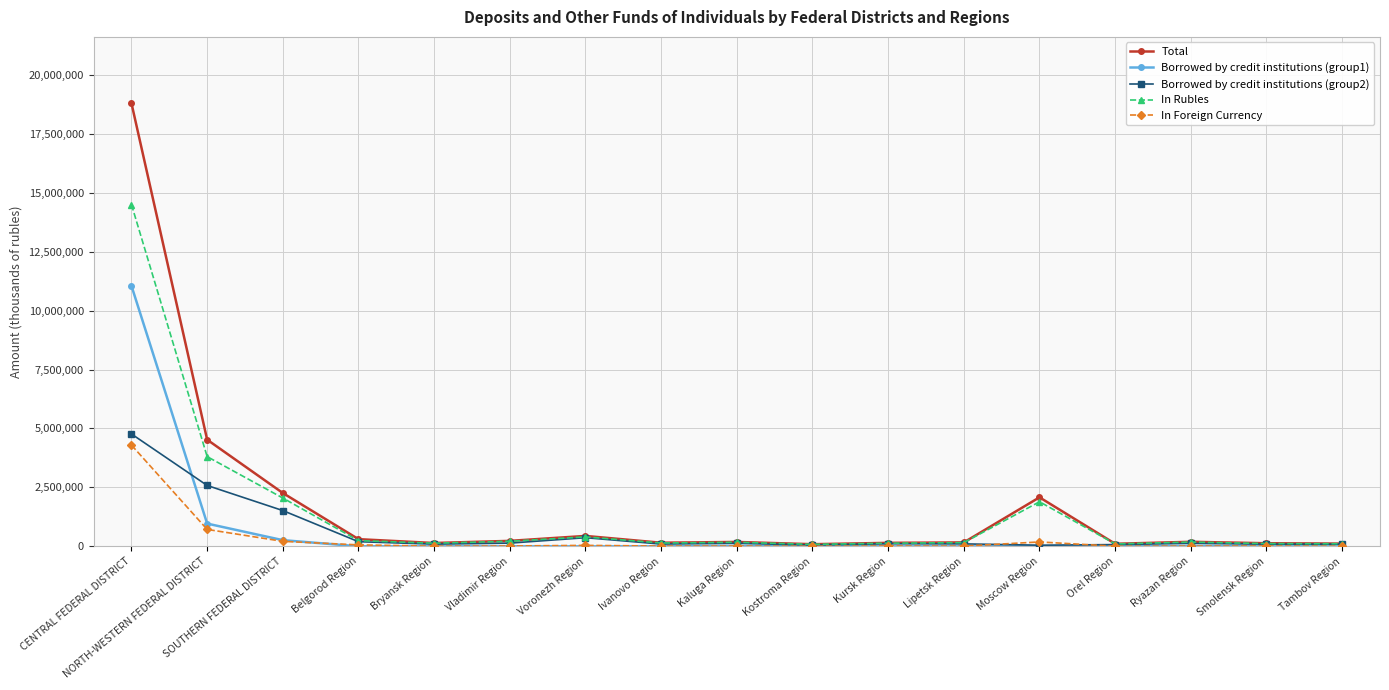

What are all the series names shown in the legend?

Total, Borrowed by credit institutions (group1), Borrowed by credit institutions (group2), In Rubles, In Foreign Currency